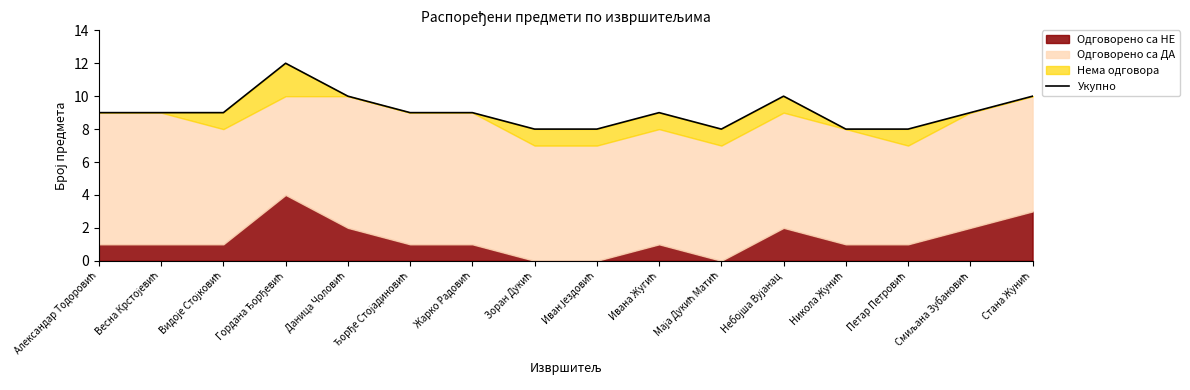

What is the difference between the maximum and minimum values?

4